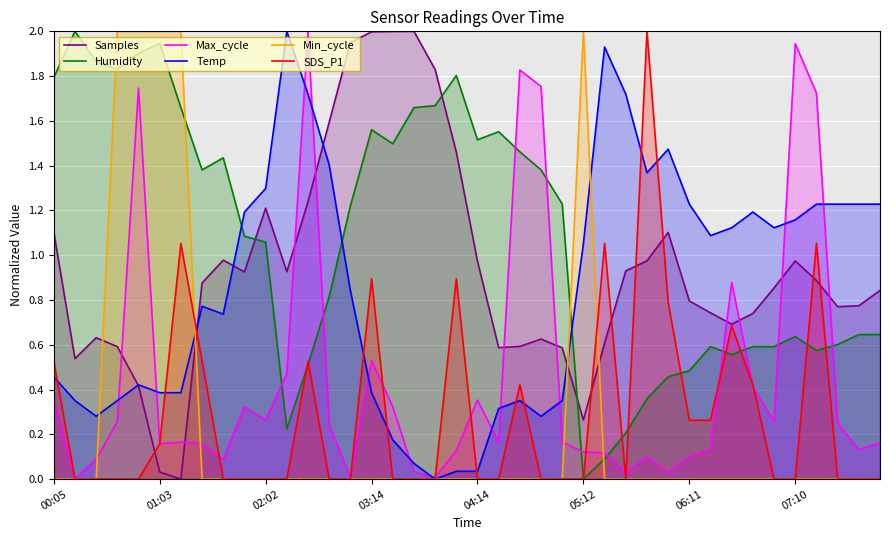

What is the sum of all Samples values?

37.6